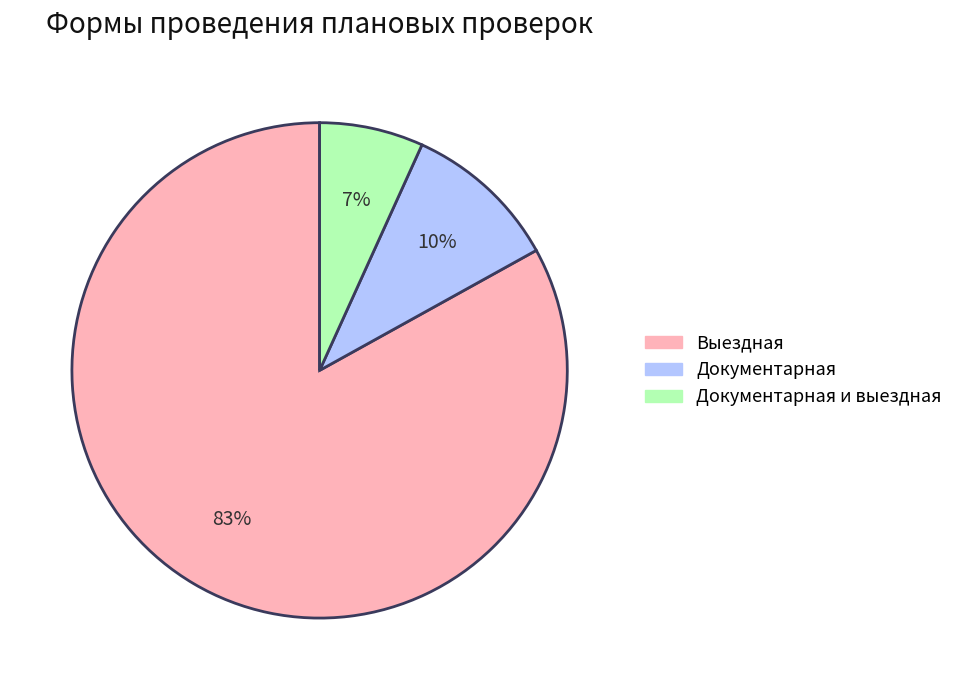

Count the number of slices in the pie.

3